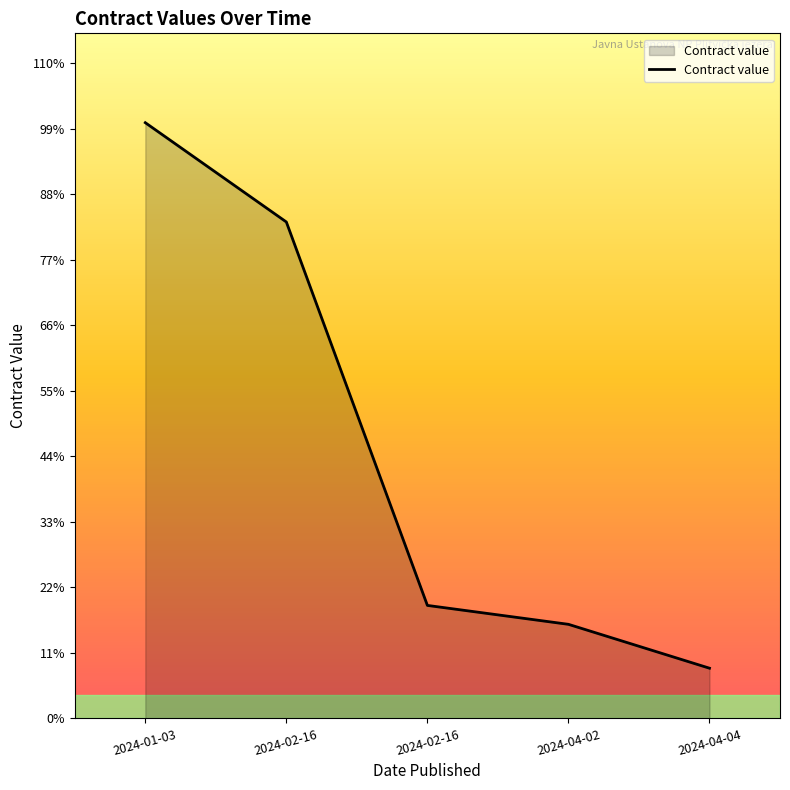

At which label is the value closest to 341550?

2024-02-16